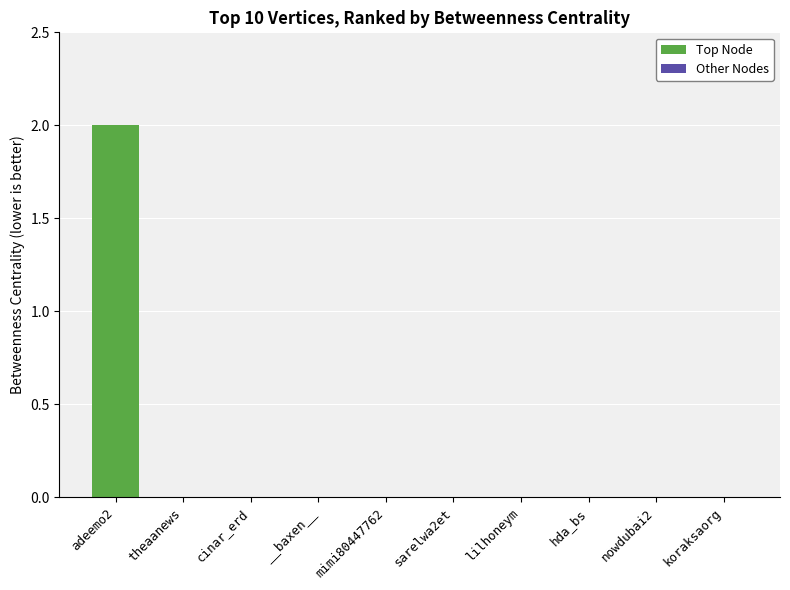

Reading left to right, extract all data points from this chart.

2	0	0	0	0	0	0	0	0	0